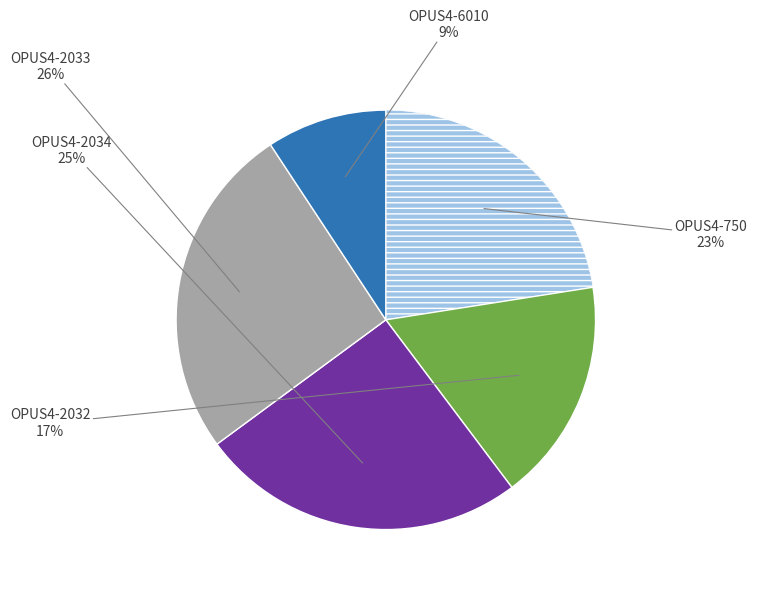

Is there a majority slice in this chart?

No